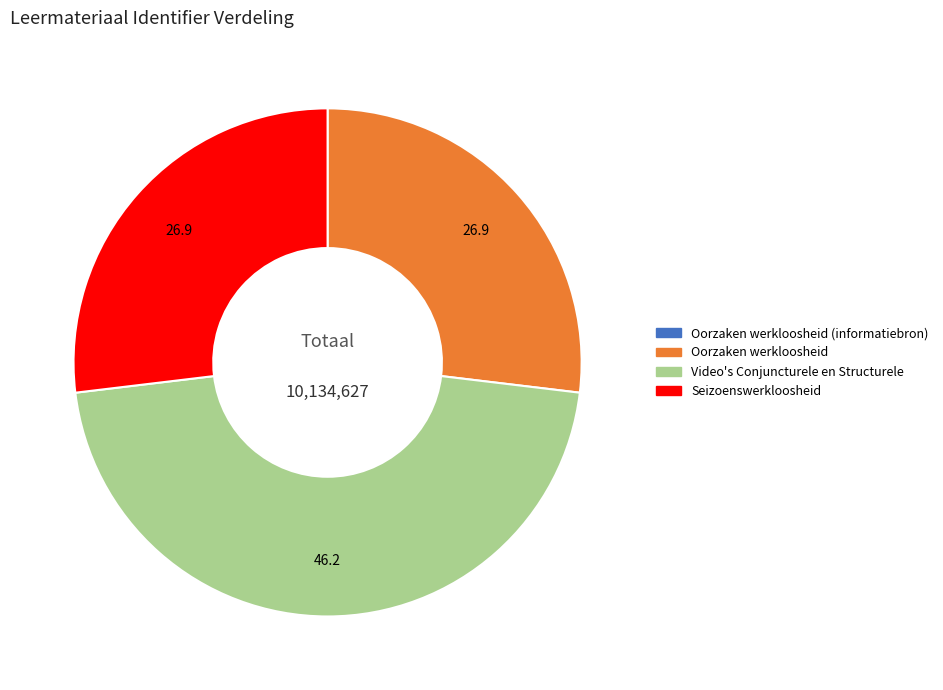

Approximately how many times larger is the value at Video's Conjuncturele en Structurele compared to Oorzaken werkloosheid?

1.7